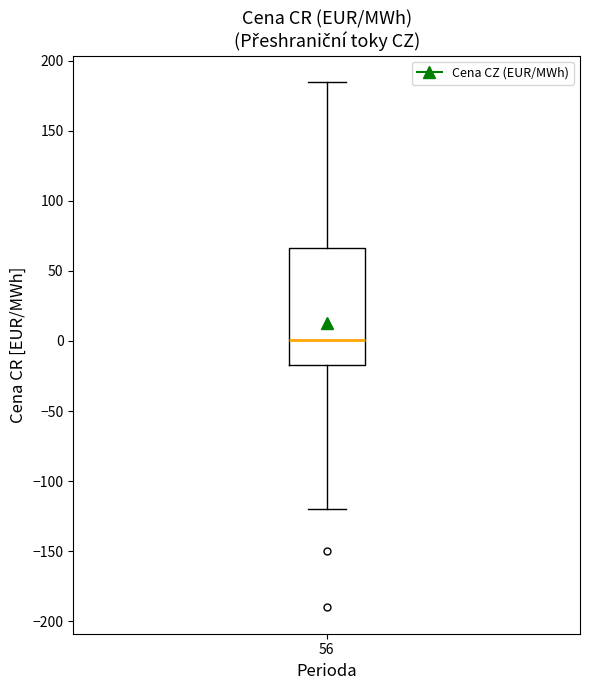

Transcribe this box plot: give where the median line is, the range the box spans, and where the two whiskers end, as read against the y-axis. The values are not printed on the chart, so give them approximately, as read against the axis.

median 0, box -15 to 65, whiskers -120 to 185